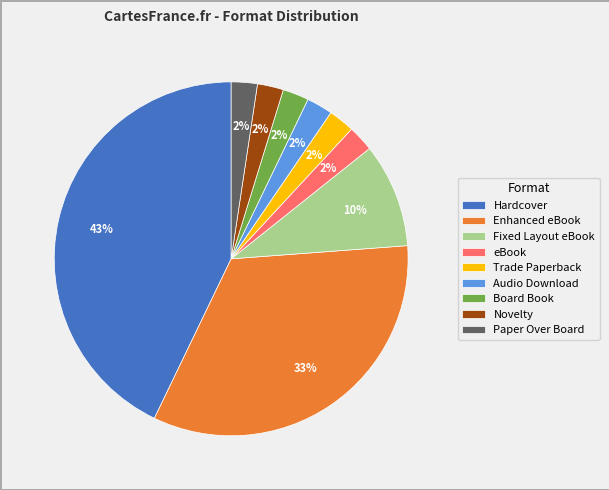

Is eBook the majority of the pie?

No